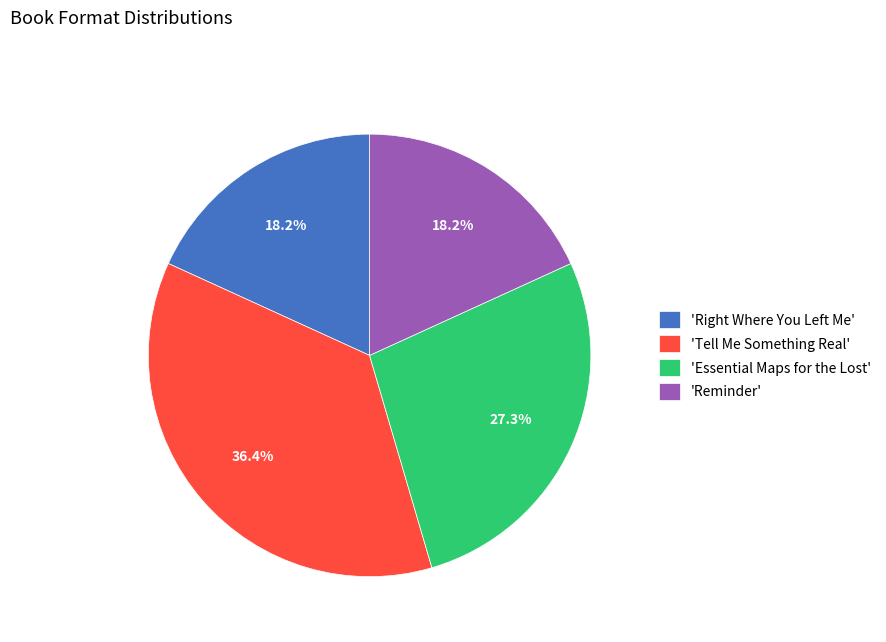

How many slices are in this pie chart?

4